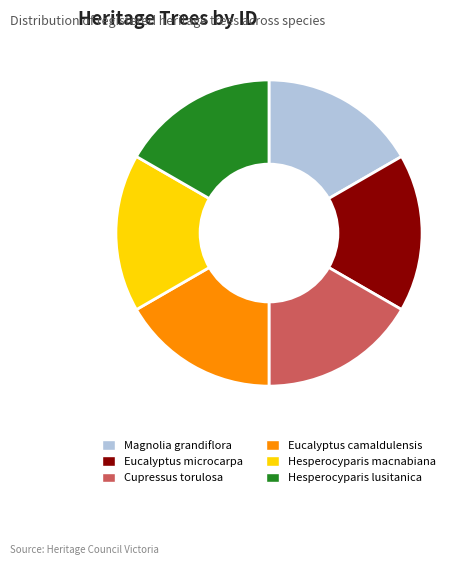

True or false: Hesperocyparis lusitanica accounts for 17% of the total.

True